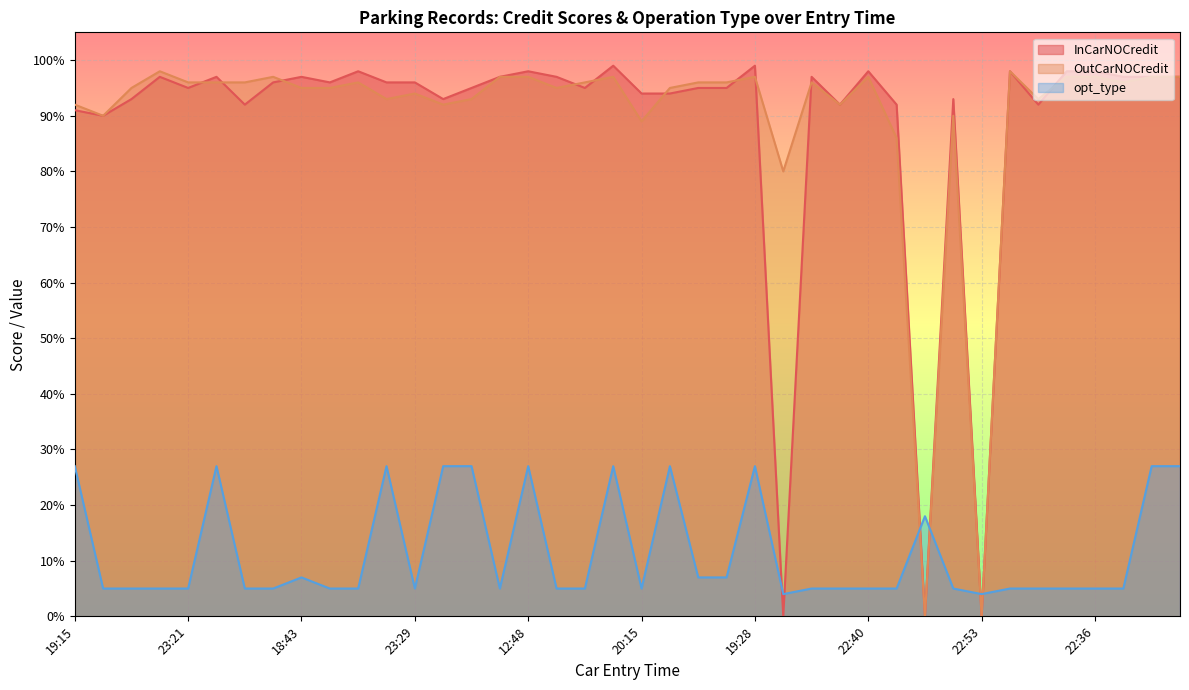

The OutCarNOCredit series shows 63 at 21:16. True or false?

False